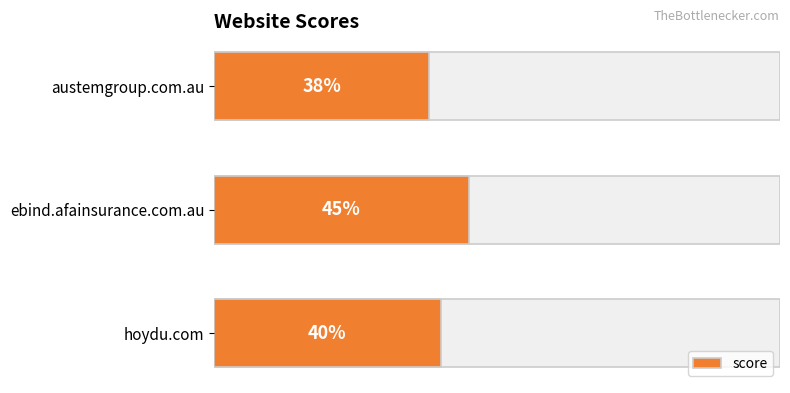

Reading left to right, what are all the values shown in this chart?

38	45	40